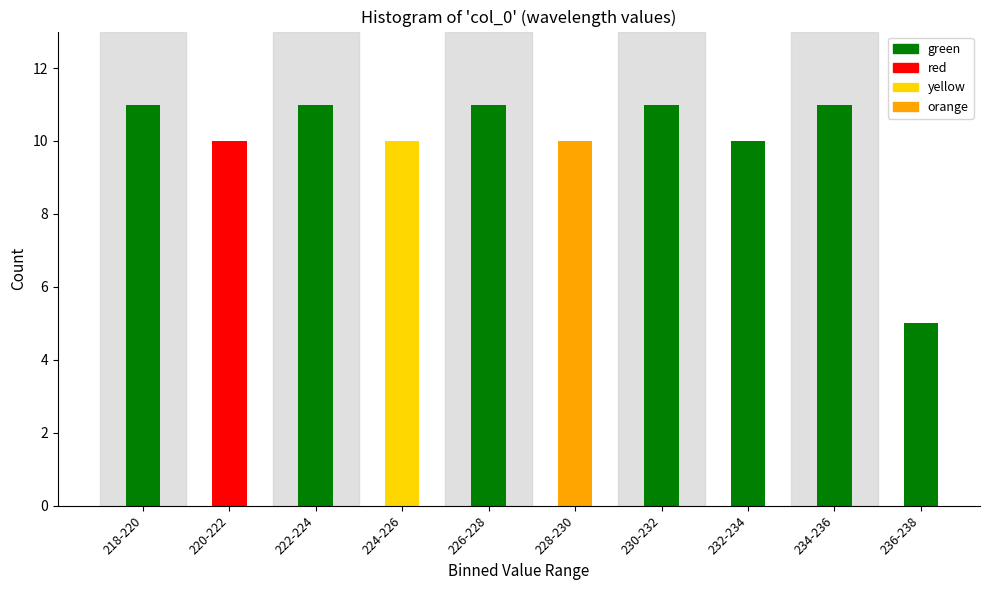

Reading left to right, list all the values displayed in this chart.

218-220=11	220-222=10	222-224=11	224-226=10	226-228=11	228-230=10	230-232=11	232-234=10	234-236=11	236-238=5